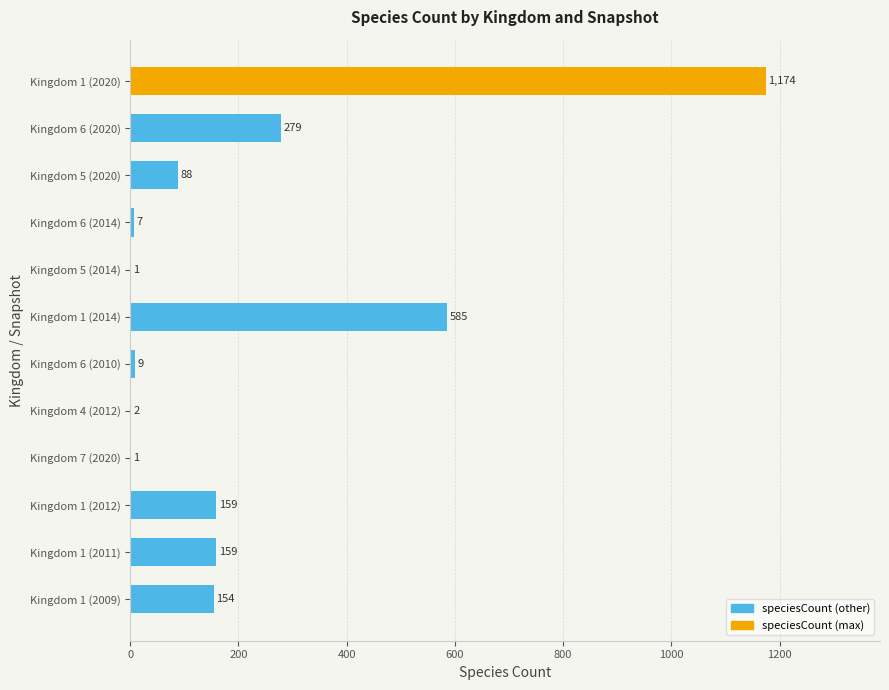

What is the approximate value at Kingdom 6 (2020), to the nearest 50?

300